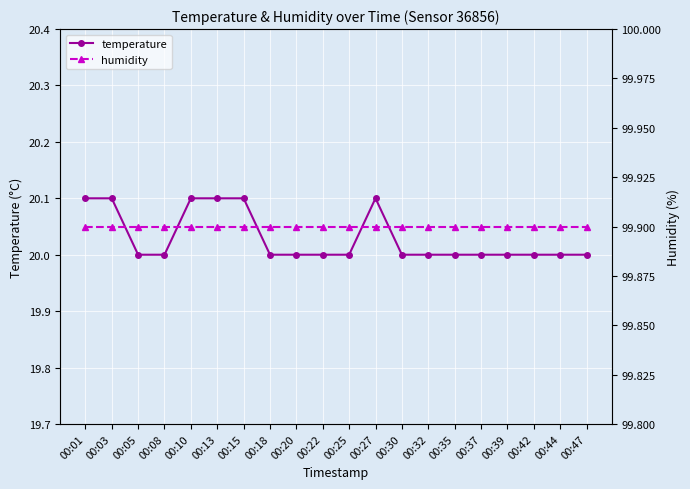

What is the difference between the maximum and minimum values in the temperature series?

0.1